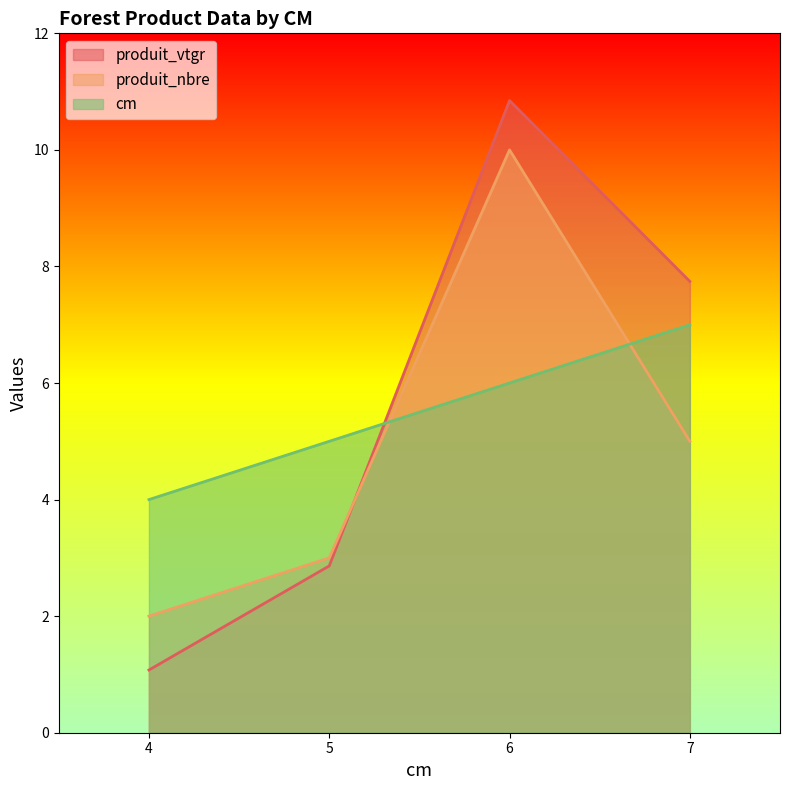

Is it true that produit_vtgr equals 7.7 at 7?

True